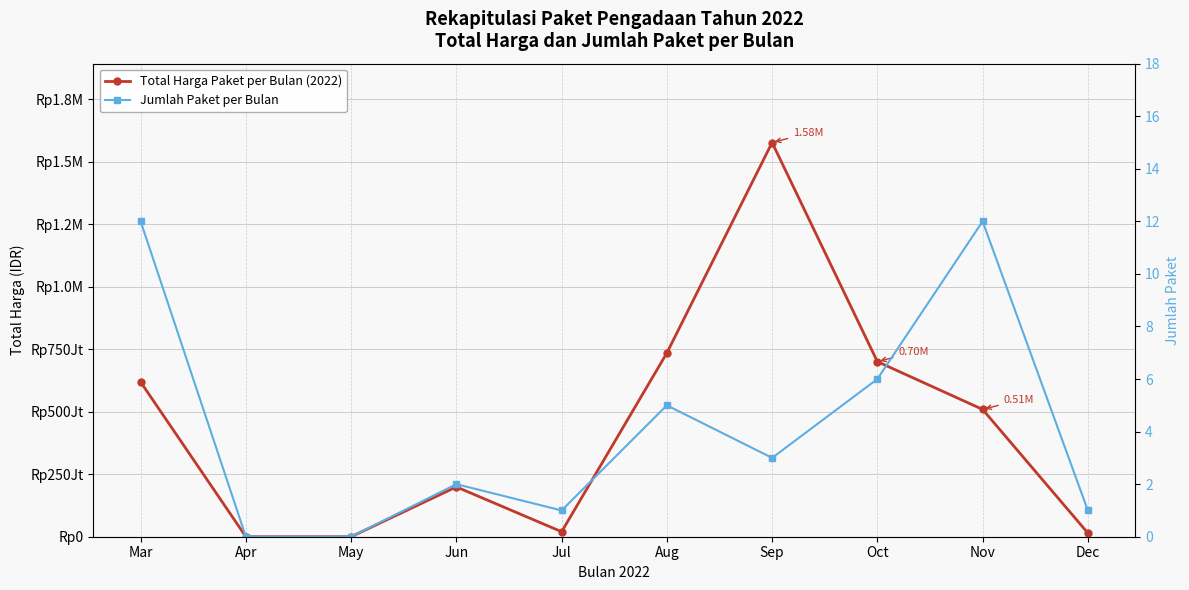

Is this an area chart (filled region under the line)?

No